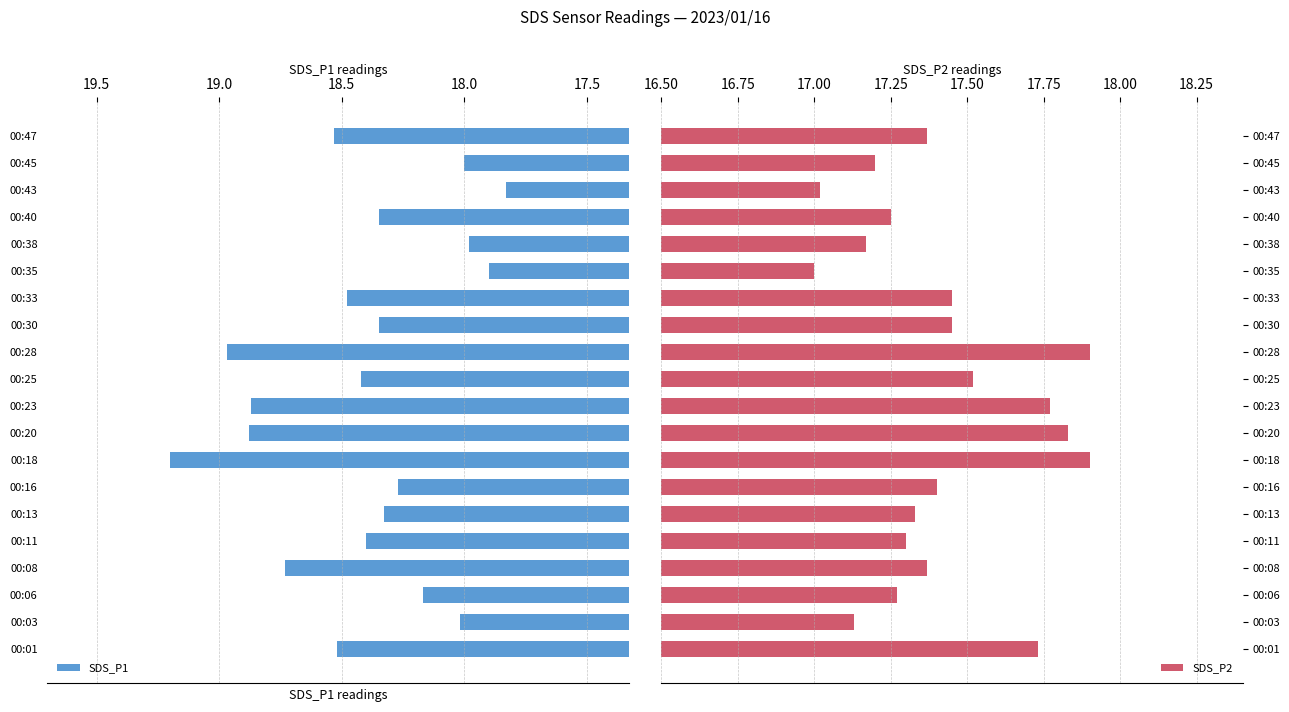

The value of SDS_P1 at 00:33 is 18.5. True or false?

True